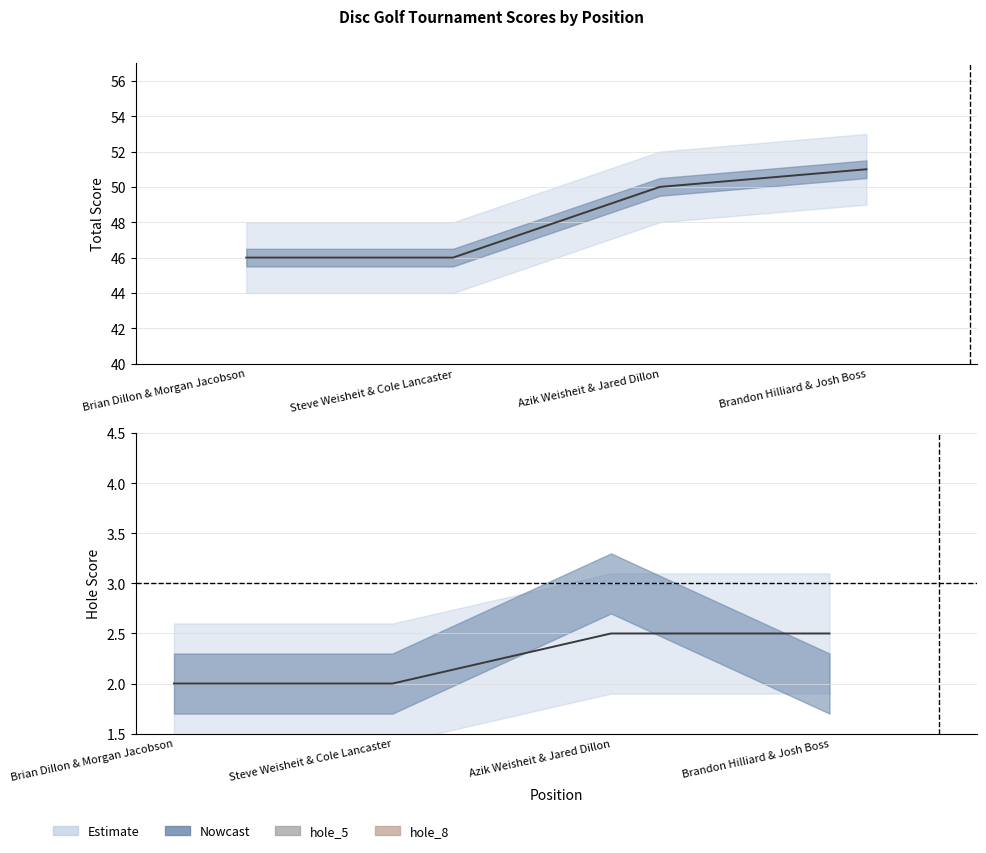

How many values in the hole_5 series are below 3?

1